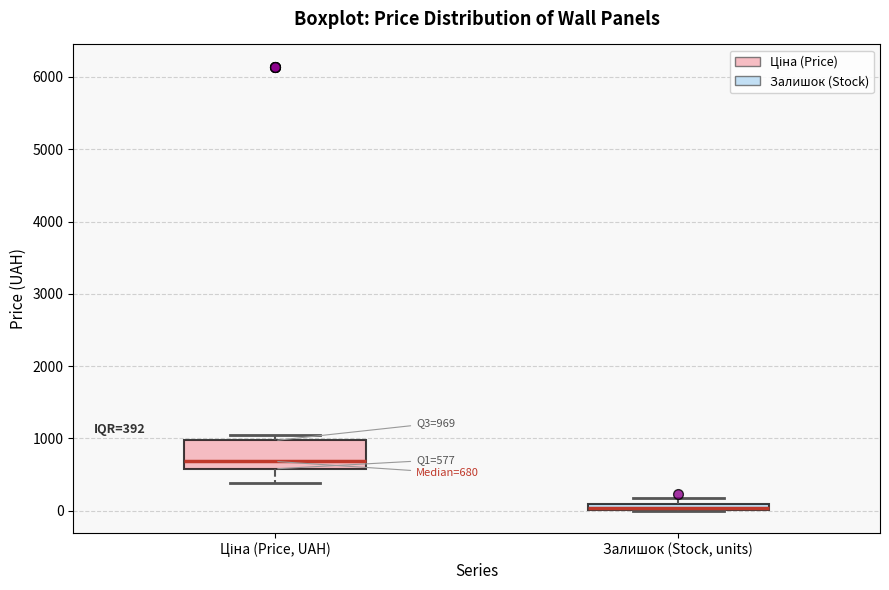

Which box is the tallest, from its lower edge to its upper edge?

Ціна (Price, UAH)